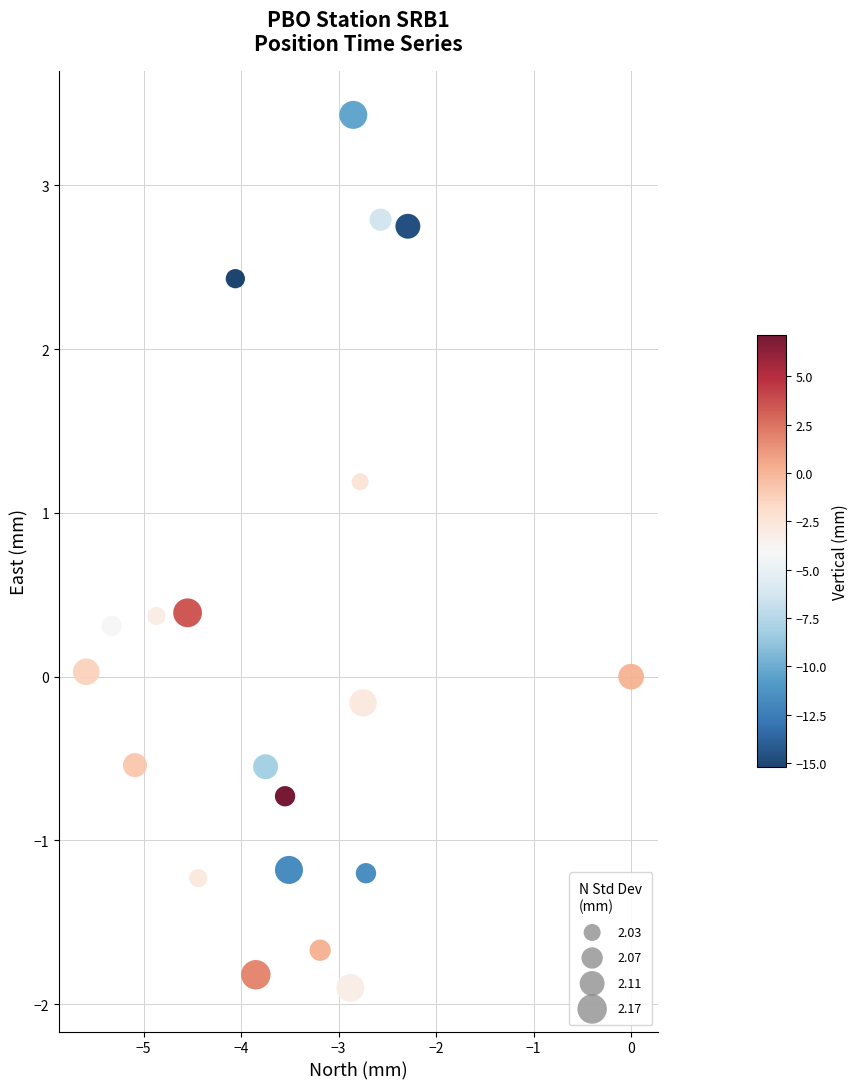

What is the range of Y values (max minus min)?

5.3